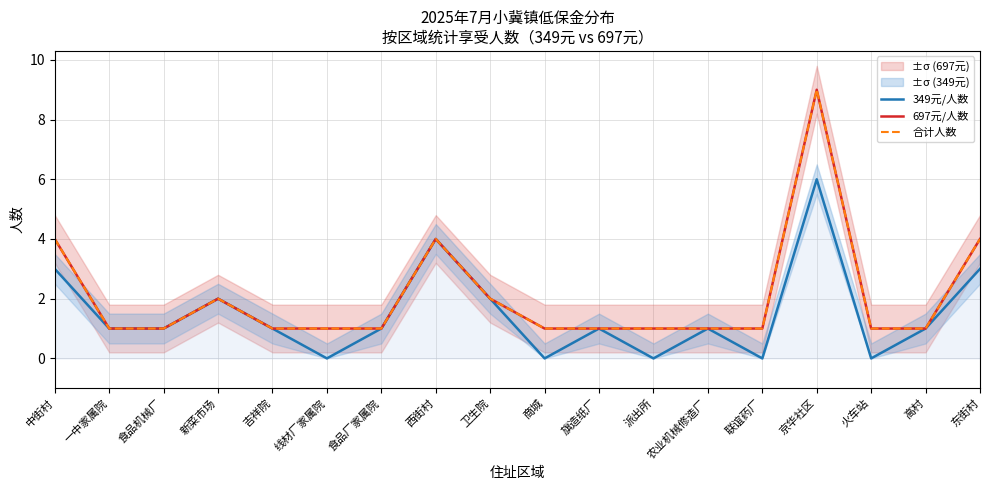

Where is 697元/人数 nearest to the value 5?

中街村